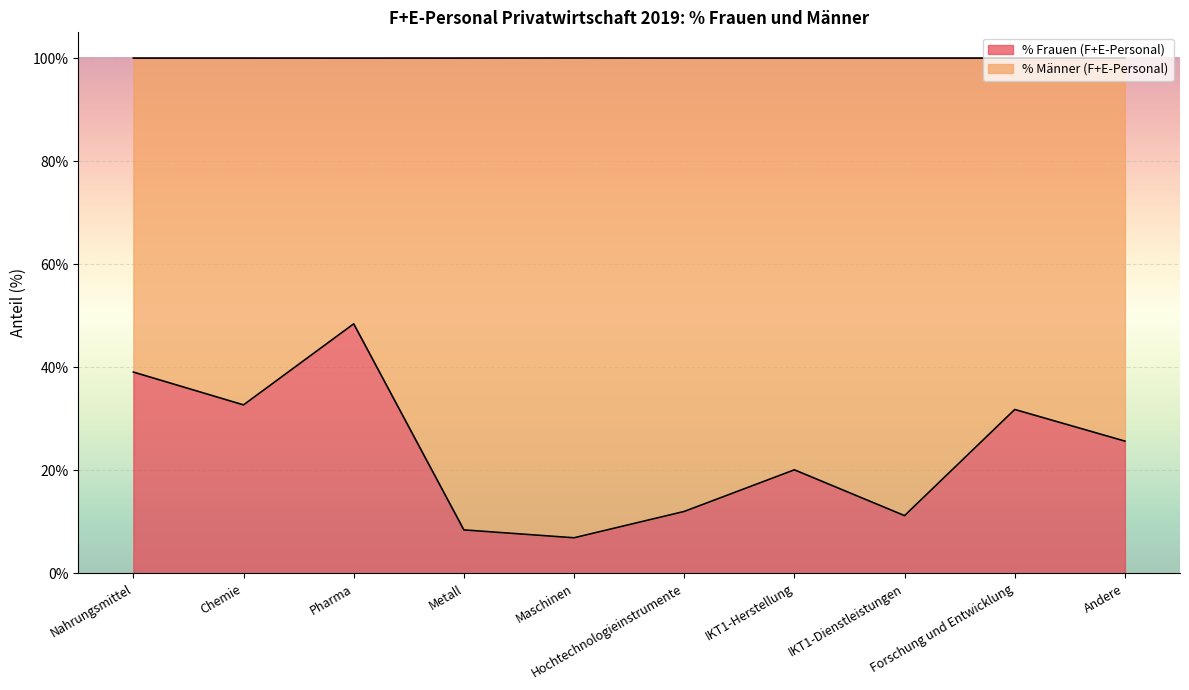

What is the value of the 5th point from the left?

6.9